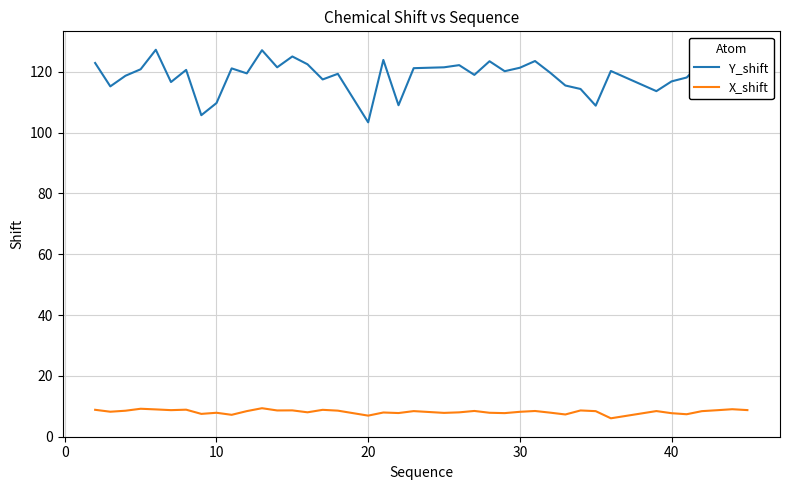

Which series has the largest range (max minus min)?

Y_shift